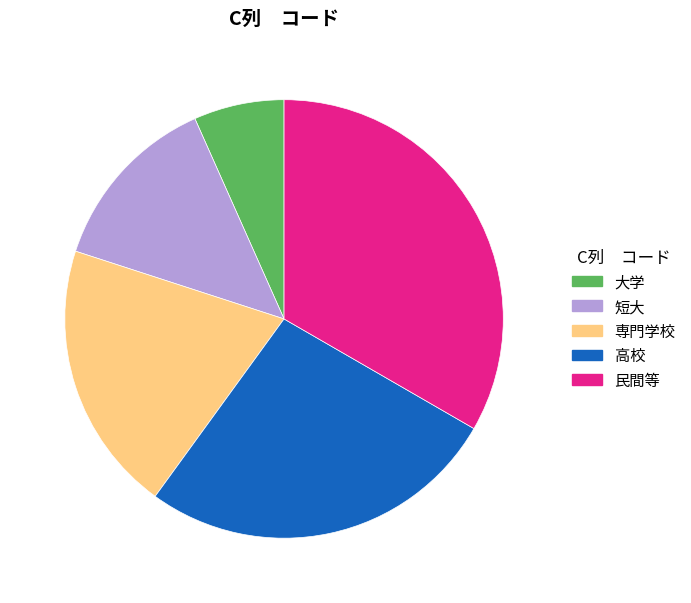

Is there any slice that represents more than half of the pie?

No